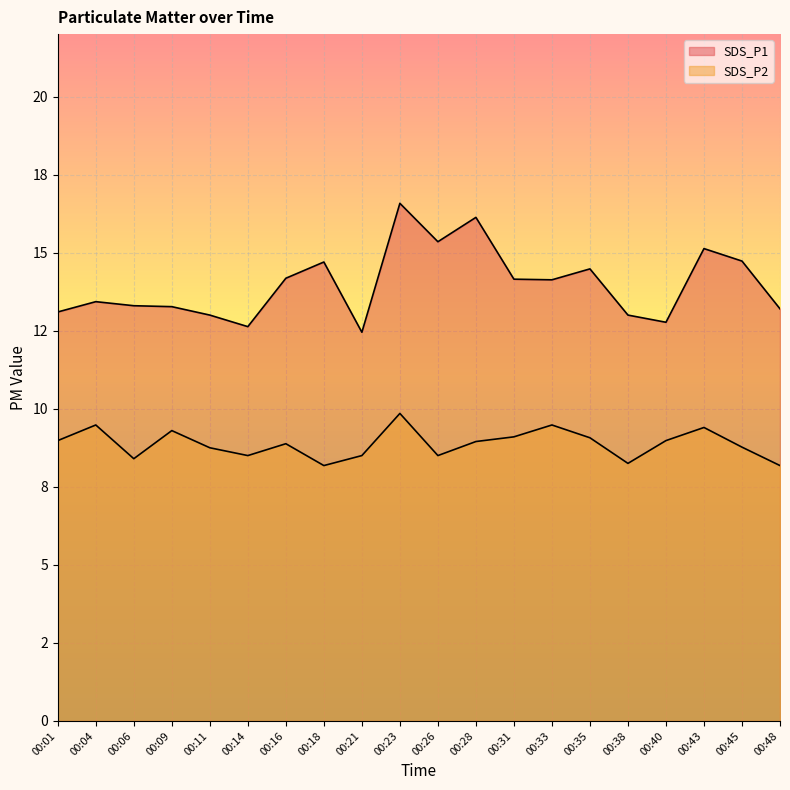

What is the sum of all SDS_P2 values?

177.5